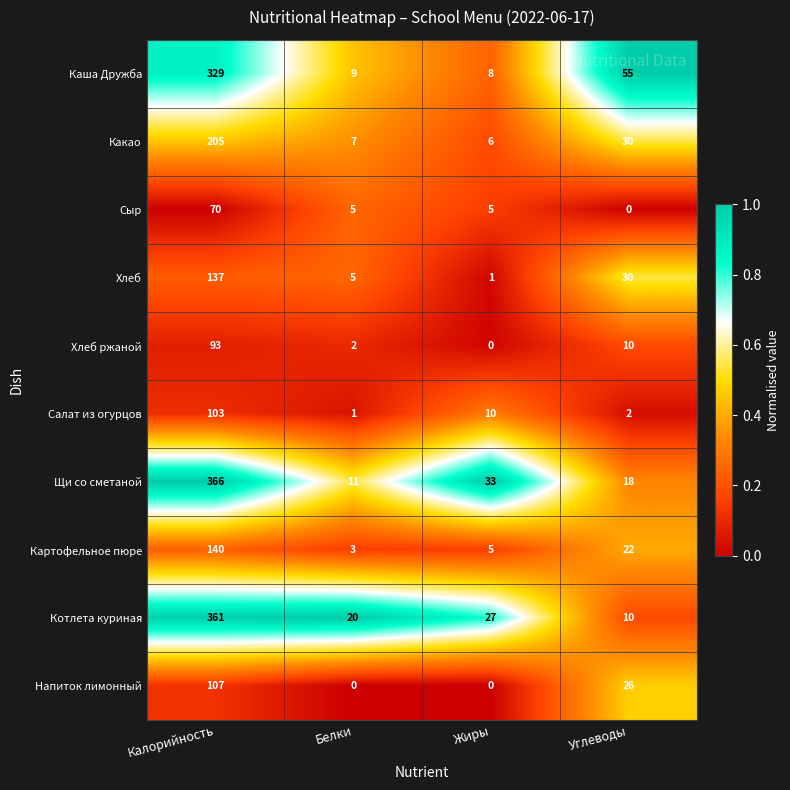

Is the value of Котлета куриная at Углеводы greater than the value of Каша Дружба at Жиры?

Yes